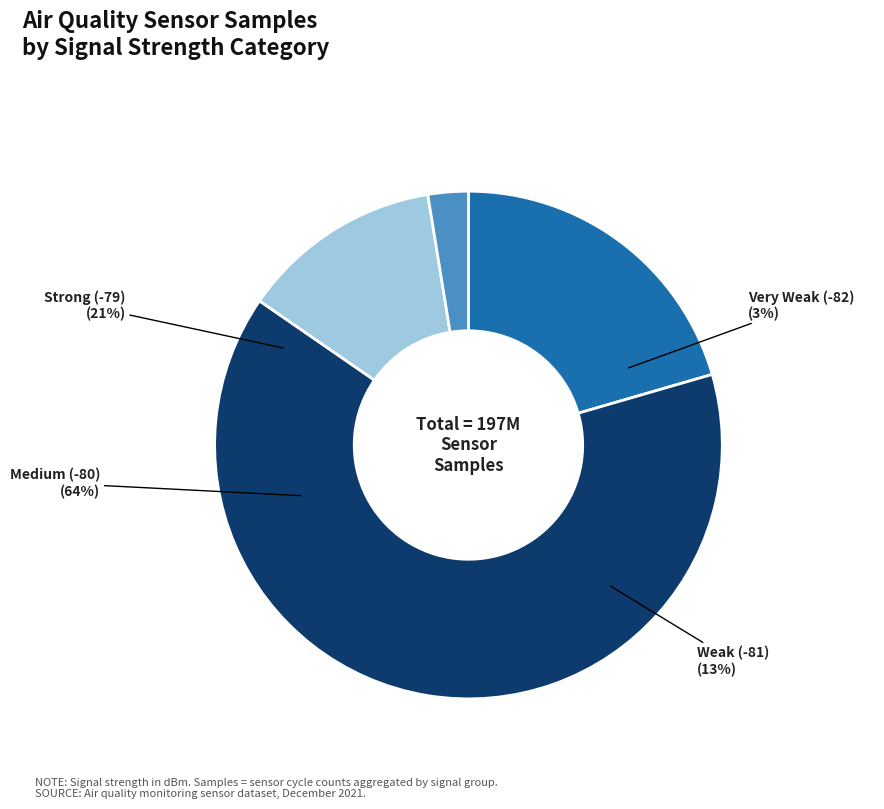

Does 10 represent more than half of the total?

No